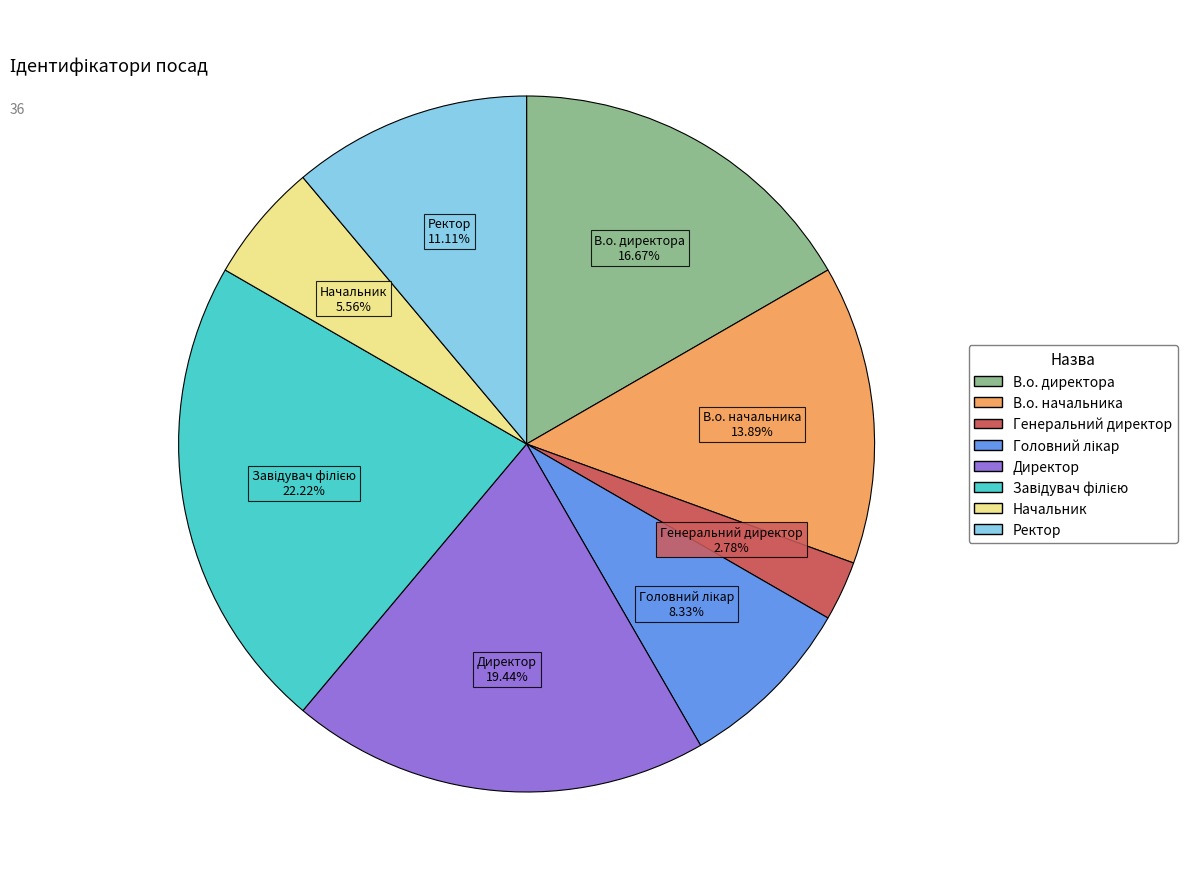

Is the sum of В.о. директора and Ректор greater than half?

No